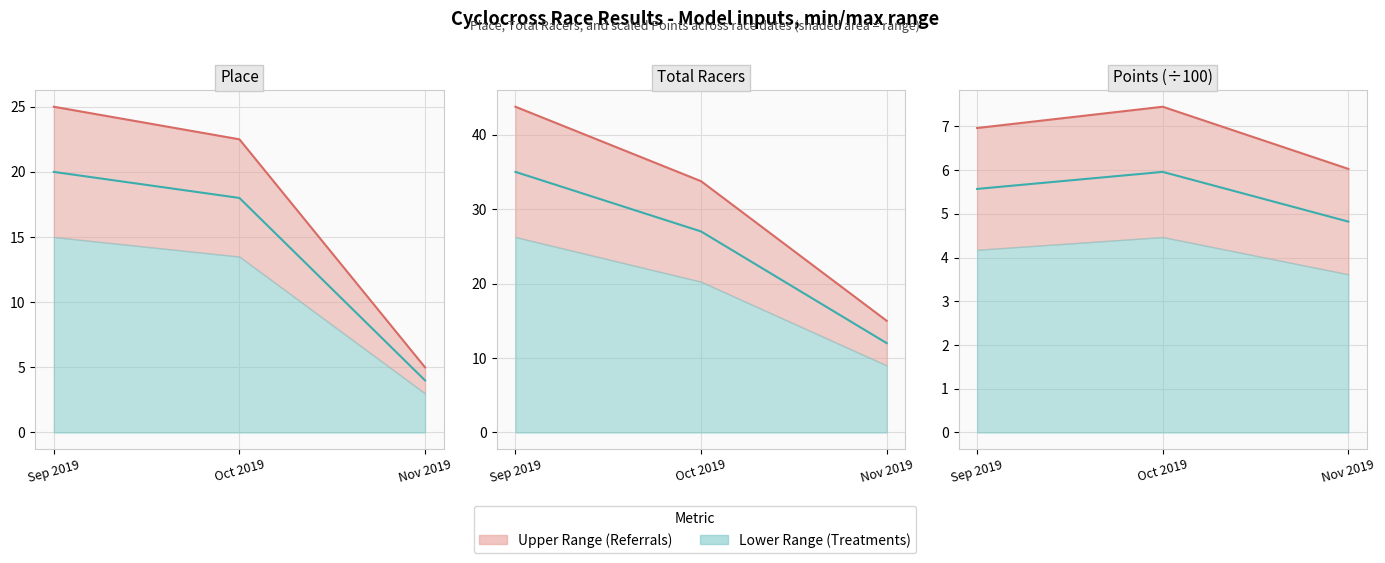

Is it true that Actual equals 2.9 at Oct 2019?

False